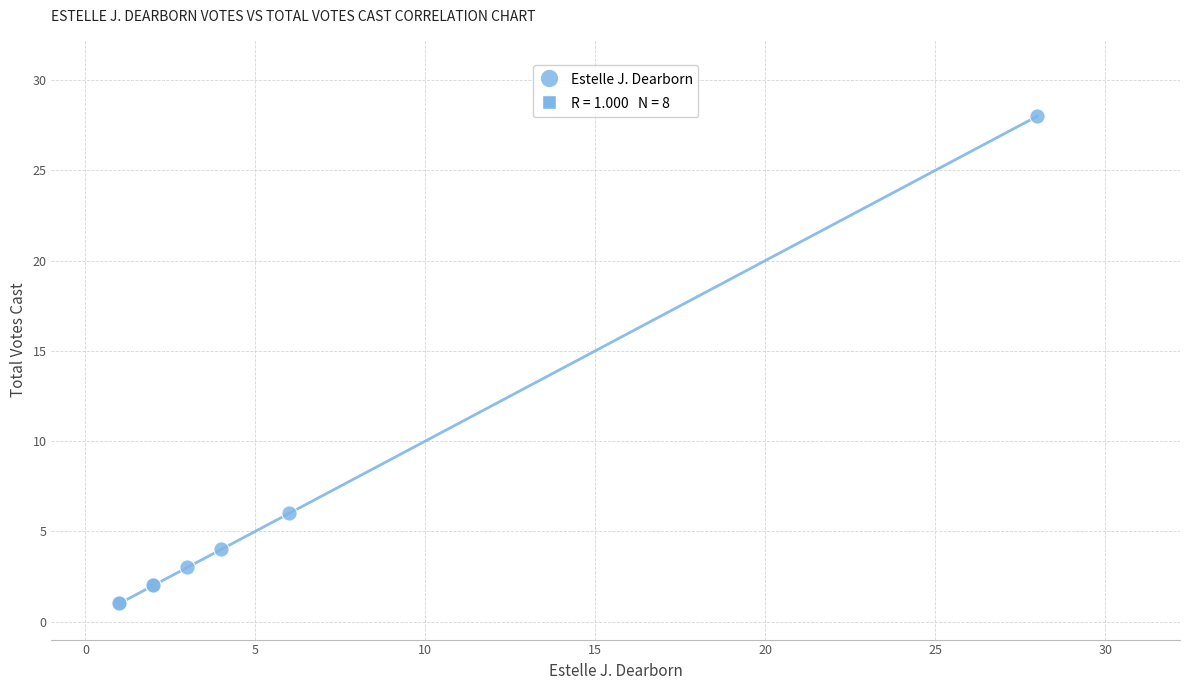

What Y value in the scatter plot is closest to 14?

6